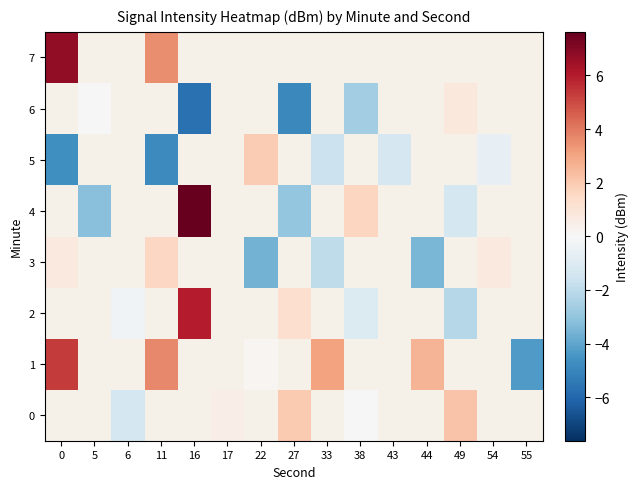

Is the value of 6 at 5 greater than the value of 3 at 22?

Yes